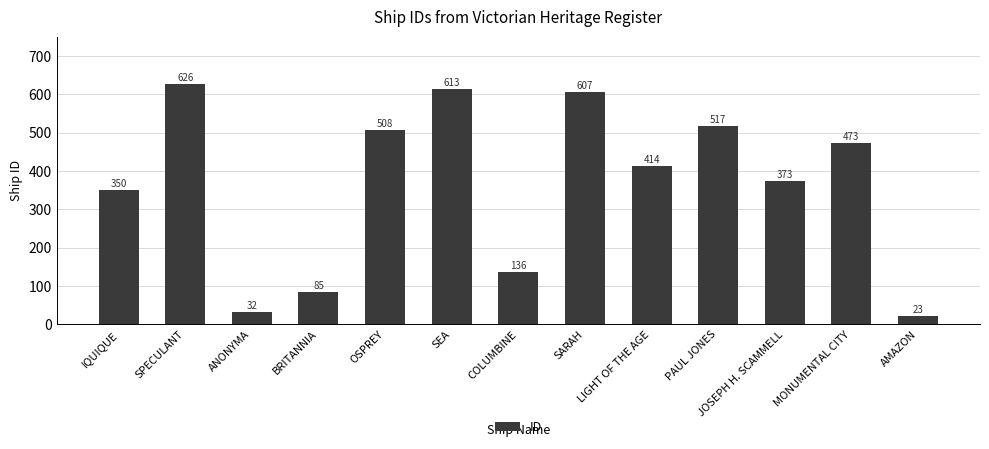

Does the chart contain any negative values?

No